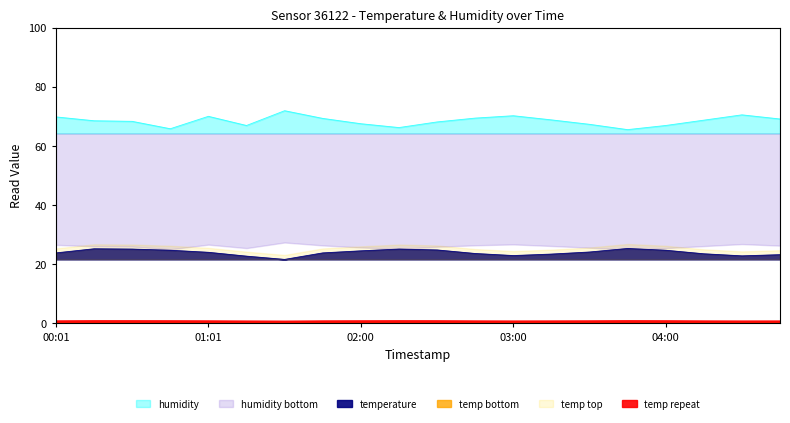

How many data points in temperature are less than 24?

10